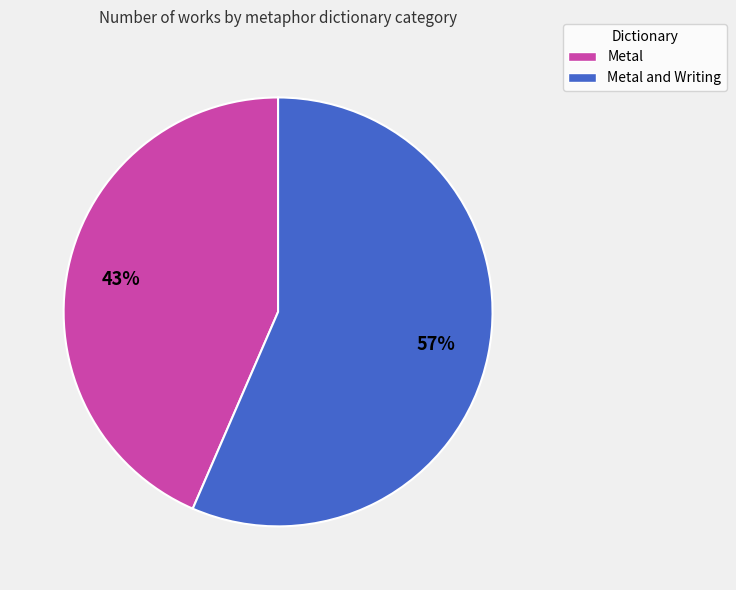

Combined, do Metal and Writing and Metal account for over 50%?

Yes